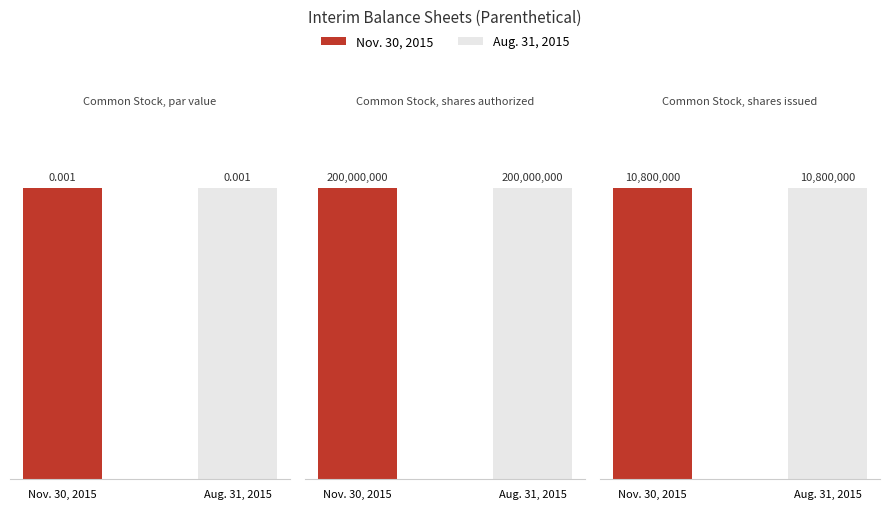

How many data points in Aug. 31, 2015 are less than 10800000?

1